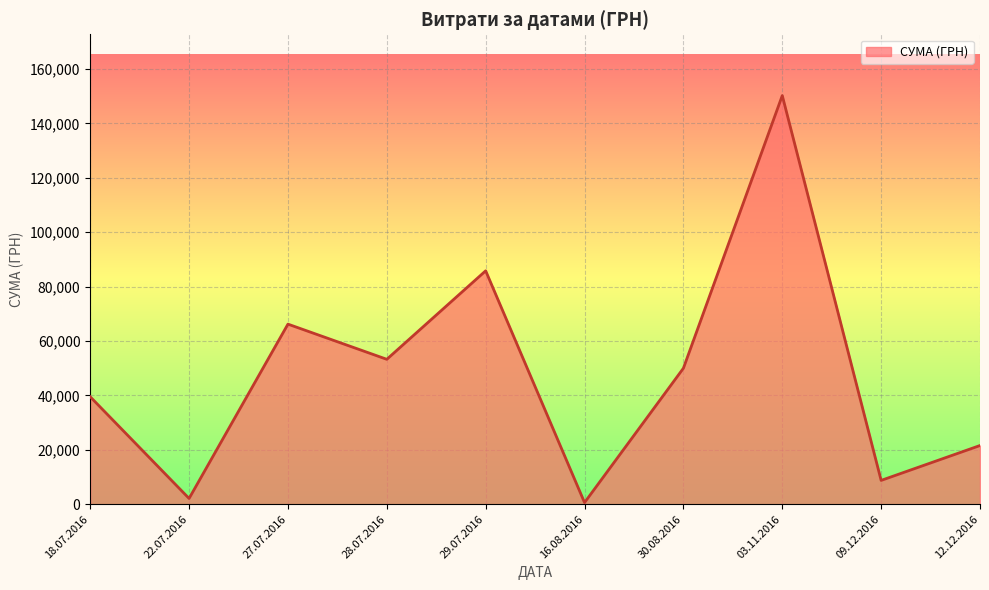

Is it true that the value at 27.07.2016 is 93705.8?

False